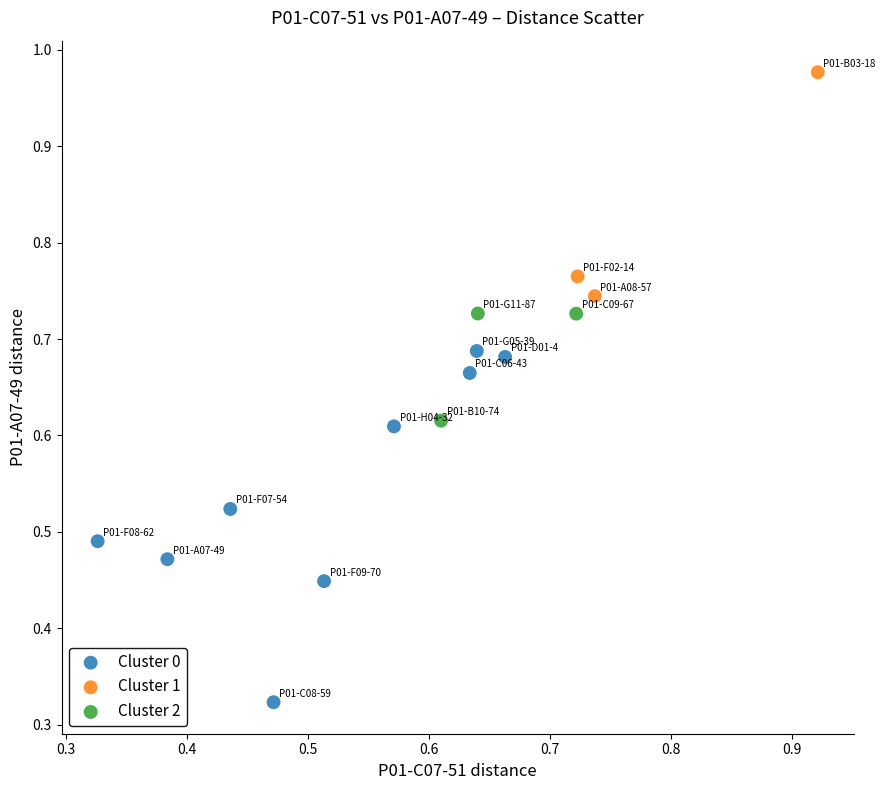

Which series contains the highest Y value?

Cluster 1